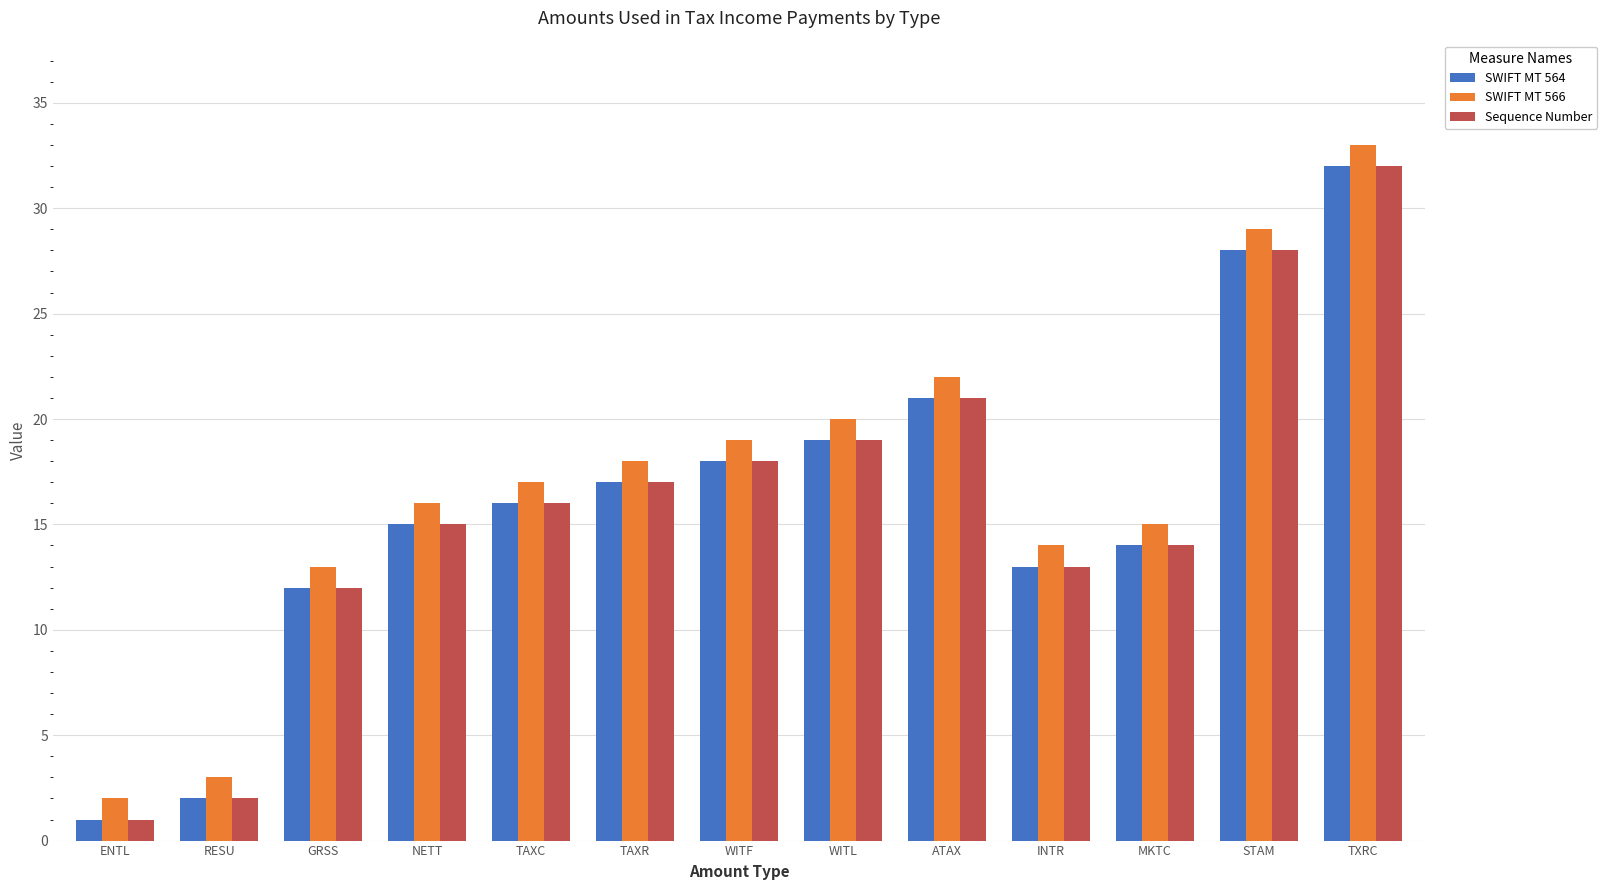

How many groups of bars are there?

13